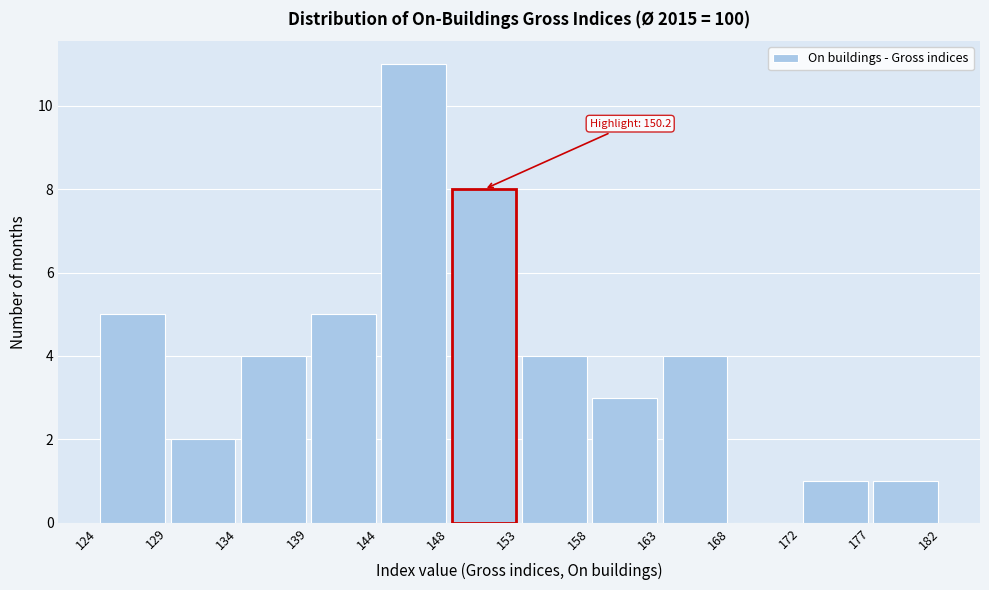

Over which range of the x-axis is the bar tallest?

144 to 148